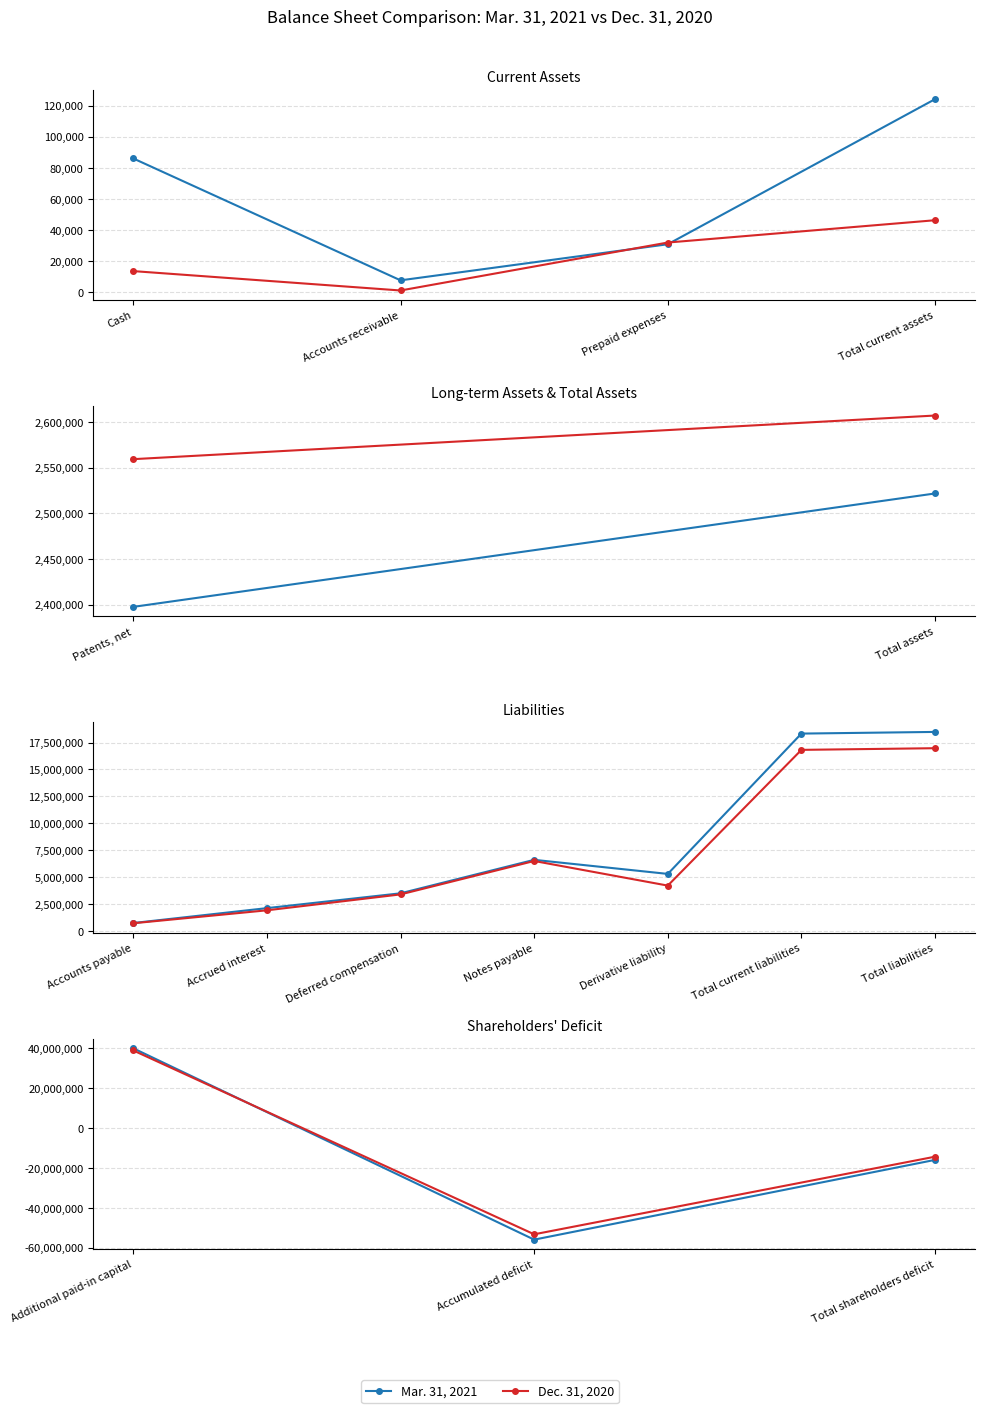

At Additional paid-in capital, list the series in order from smallest to largest.

Dec. 31, 2020, Mar. 31, 2021